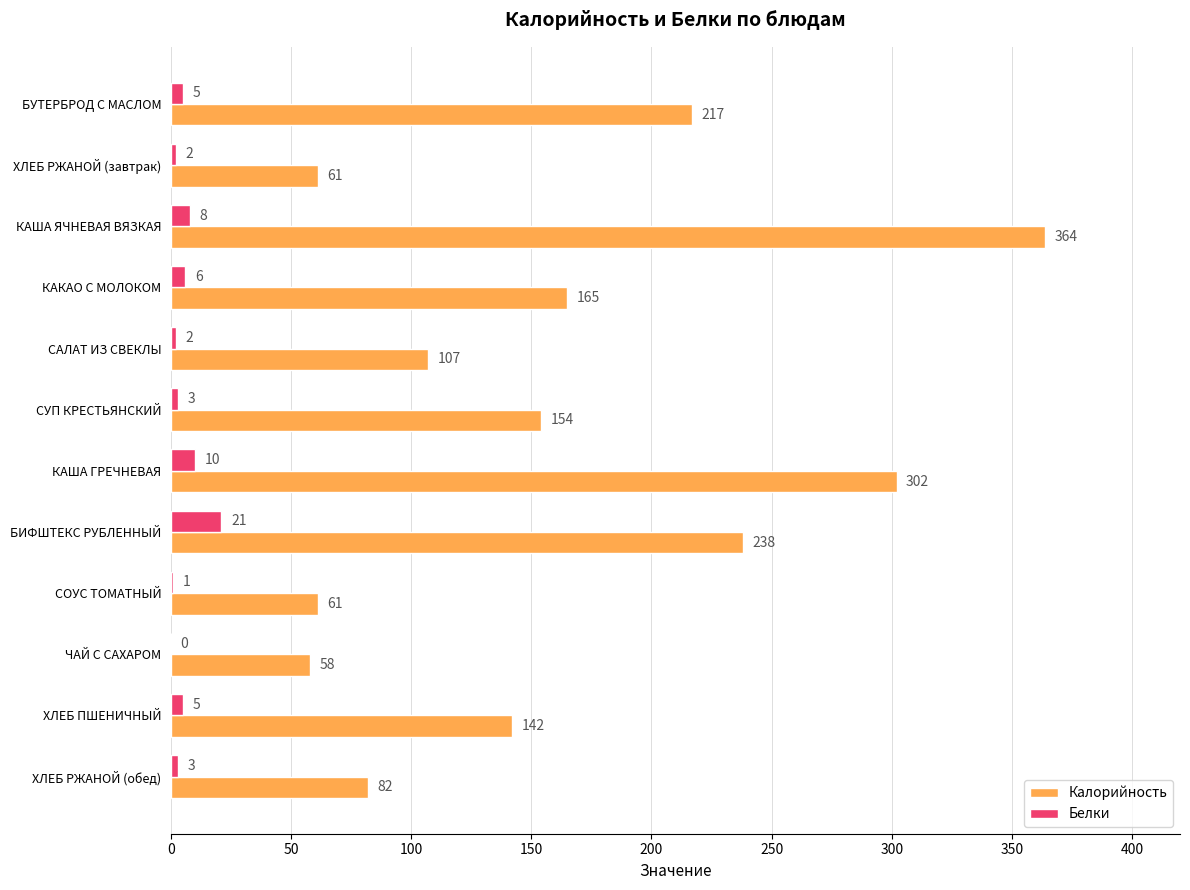

Between СУП КРЕСТЬЯНСКИЙ and КАША ГРЕЧНЕВАЯ, which series saw the biggest shift?

Калорийность